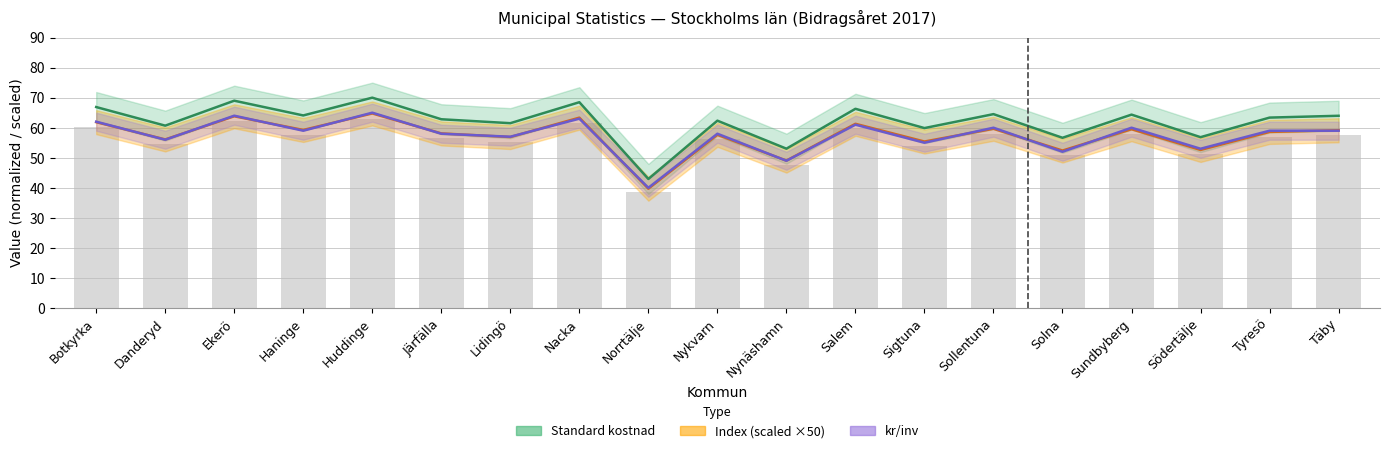

What position from the right is Danderyd?

18